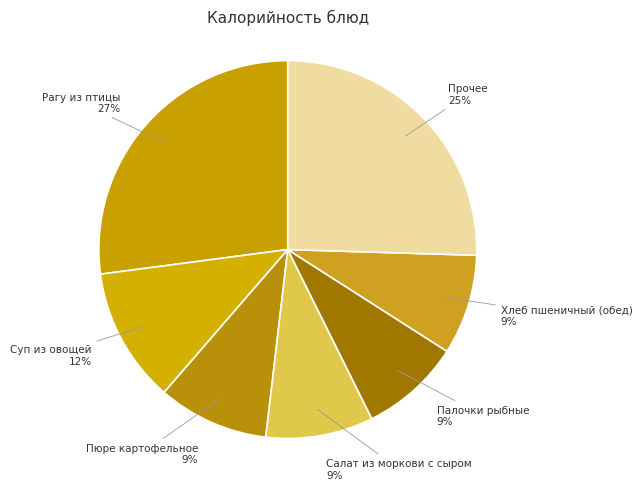

Which category has the biggest portion of the pie?

Рагу из птицы